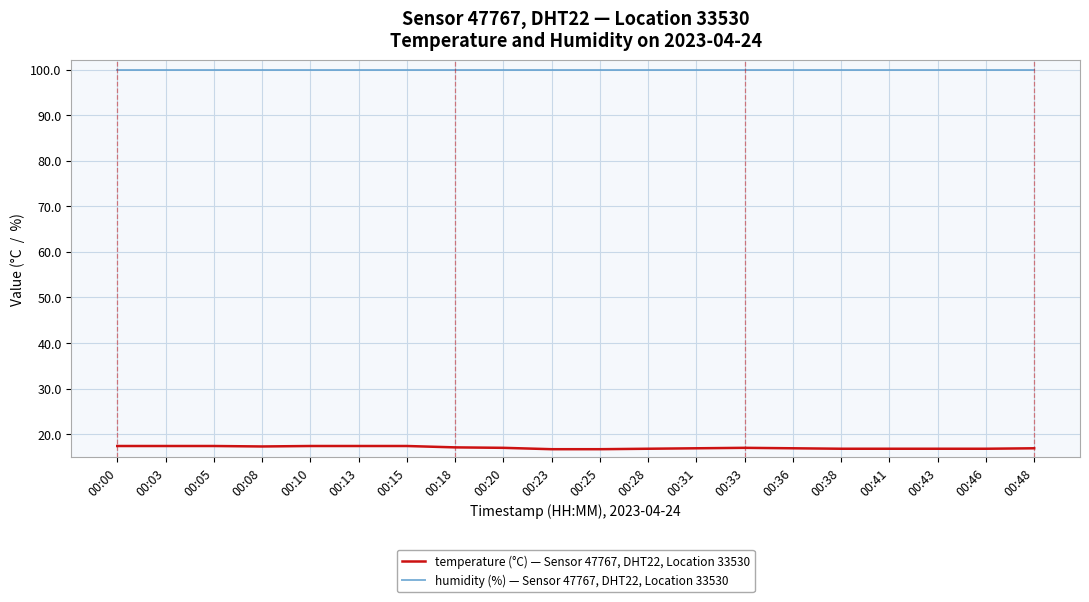

What are all the series names shown in the legend?

temperature (°C) — Sensor 47767, DHT22, Location 33530, humidity (%) — Sensor 47767, DHT22, Location 33530